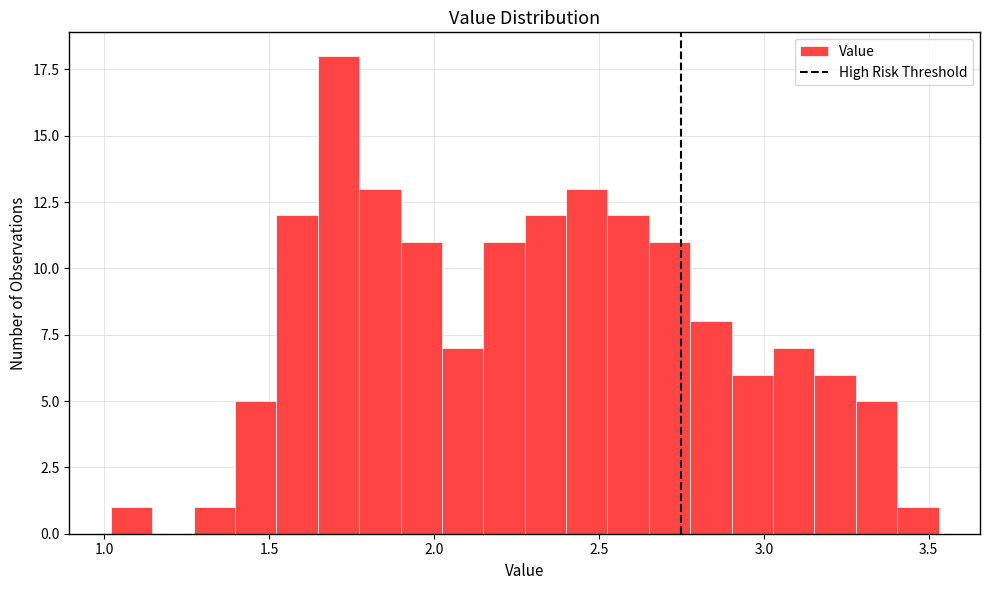

Around what value on the x-axis is the tallest bar? Give the approximate position of its centre, as read against the axis.

1.70